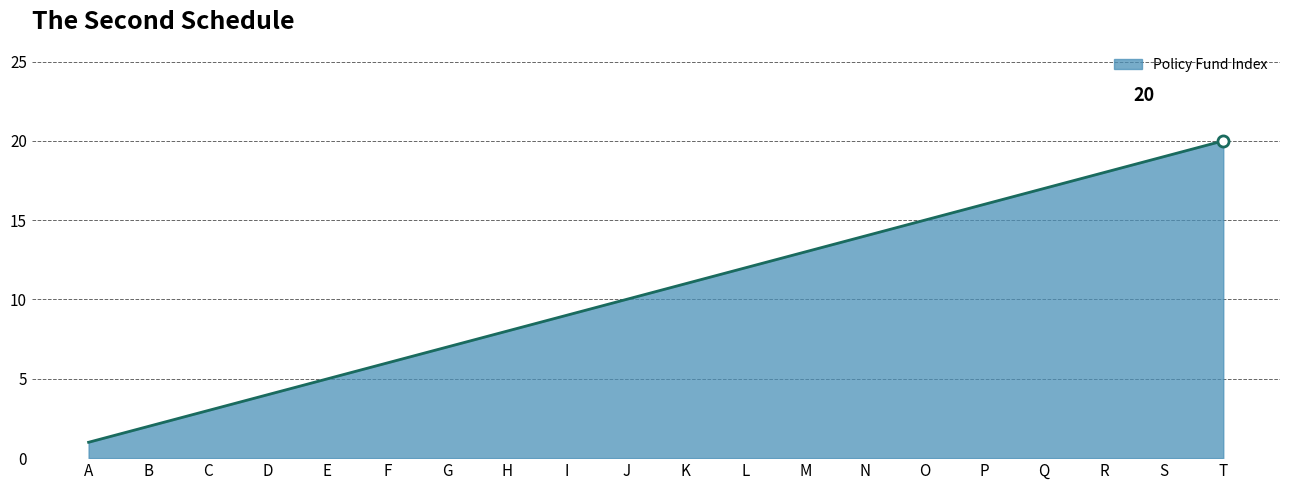

What is the difference between the values at G and A?

6